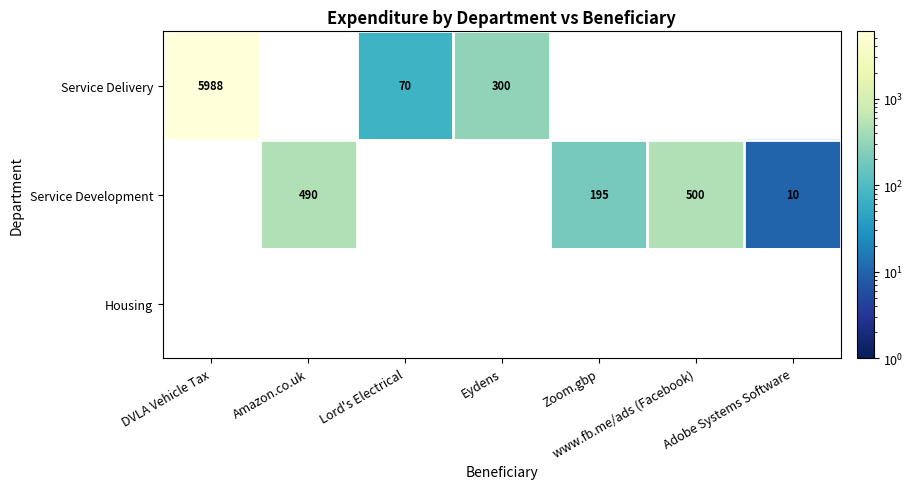

The value of Service Development at Amazon.co.uk is 490.0. True or false?

True